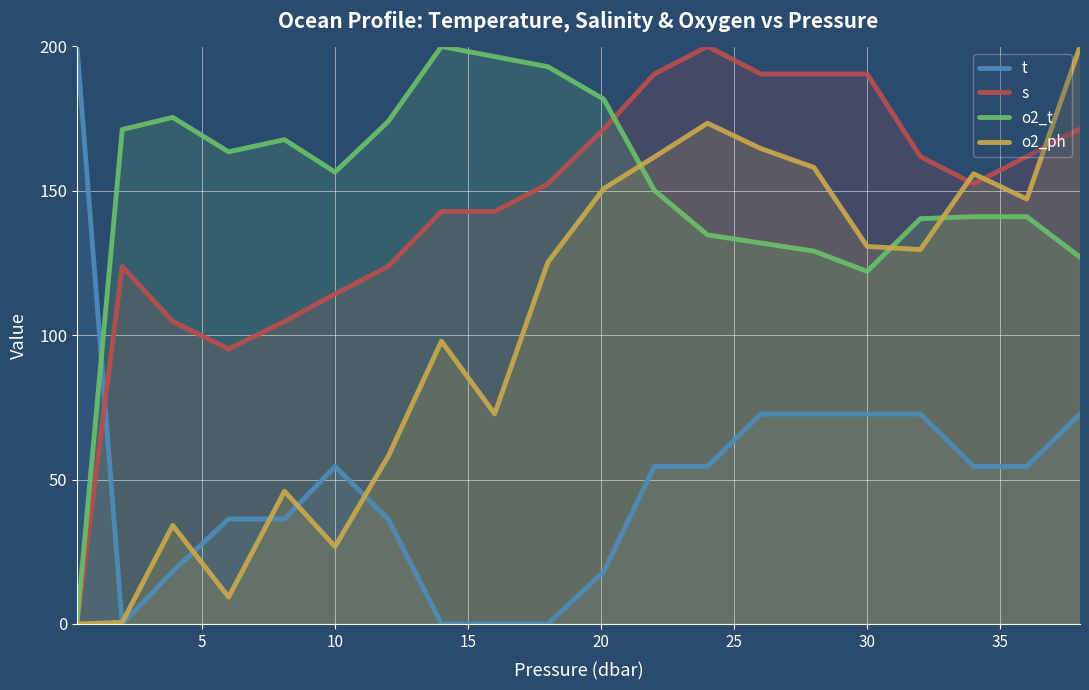

What is the maximum value for o2_ph?

200.0